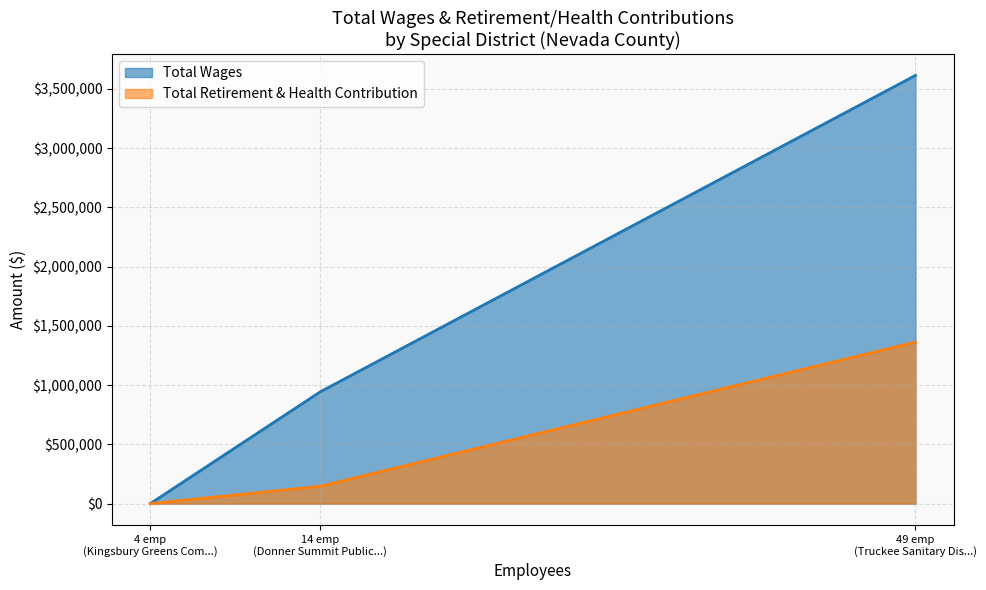

Is it true that Total Wages equals 1227393 at Donner Summit Public Utility District?

False